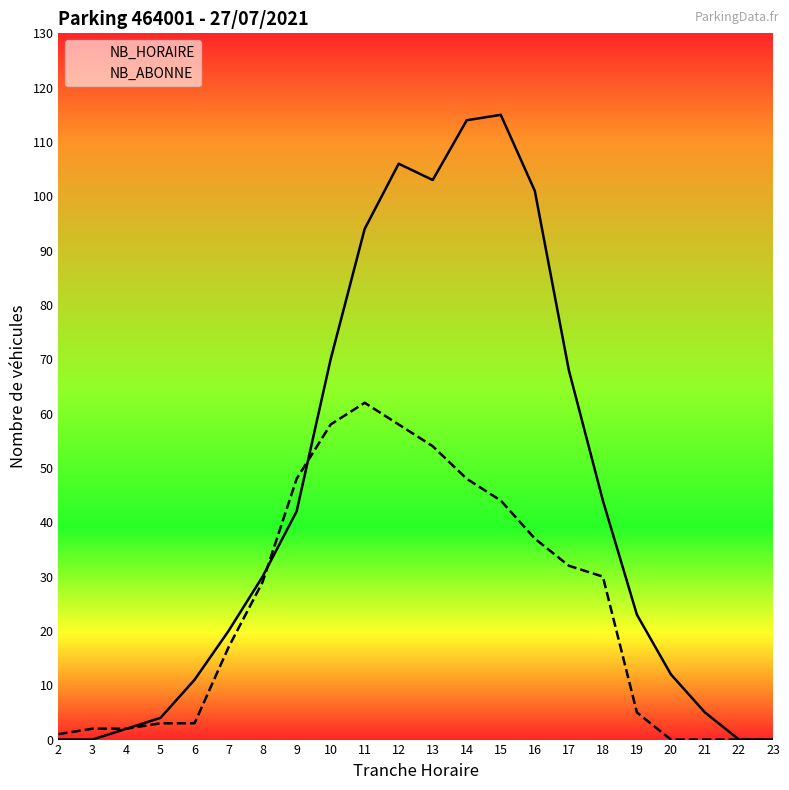

The NB_ABONNE series shows 0 at 2. True or false?

False